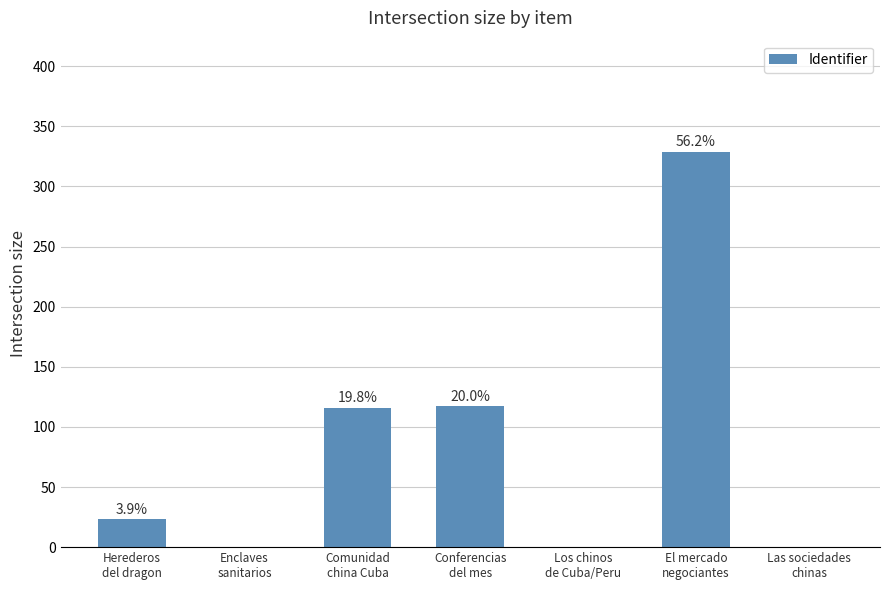

Reading right to left, list all the values displayed in this chart.

Las sociedades
chinas=0	El mercado
negociantes=329	Los chinos
de Cuba/Peru=0	Conferencias
del mes=117	Comunidad
china Cuba=116	Enclaves
sanitarios=0	Herederos
del dragon=23